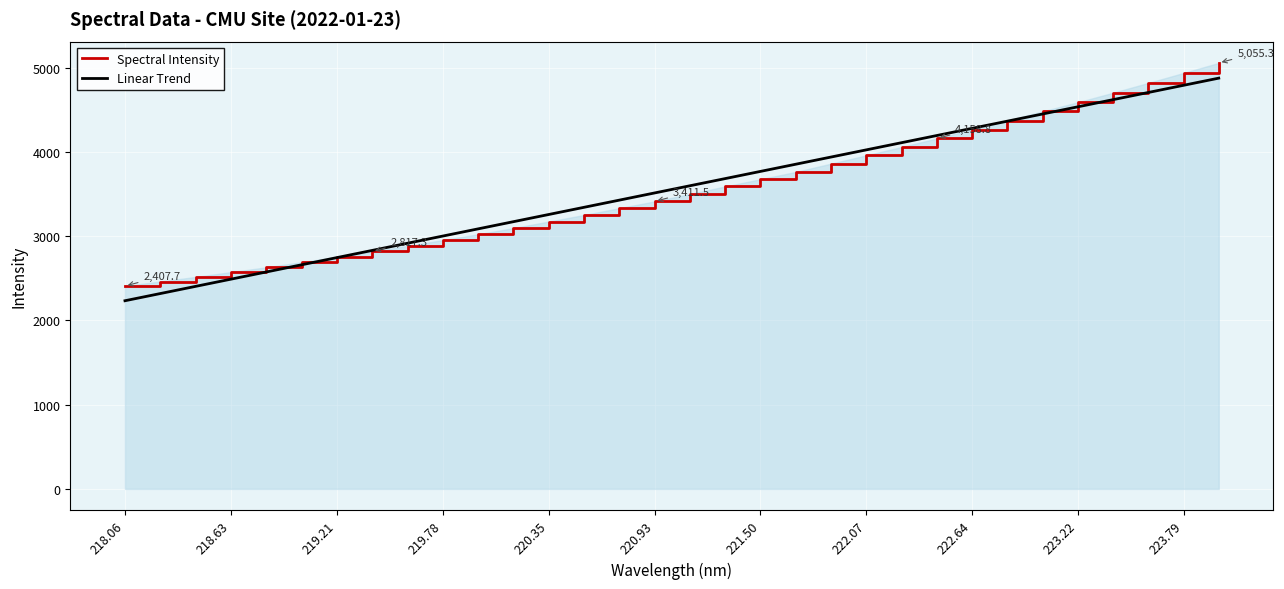

What are all the series names shown in the legend?

Spectral Intensity, Linear Trend